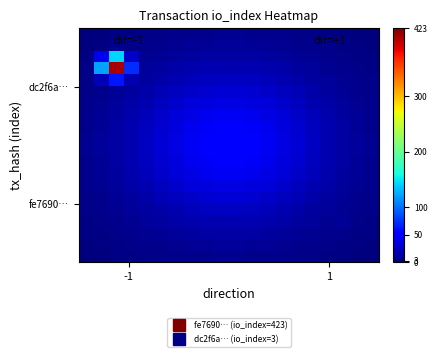

At how many categories does at least one series exceed 145?

1